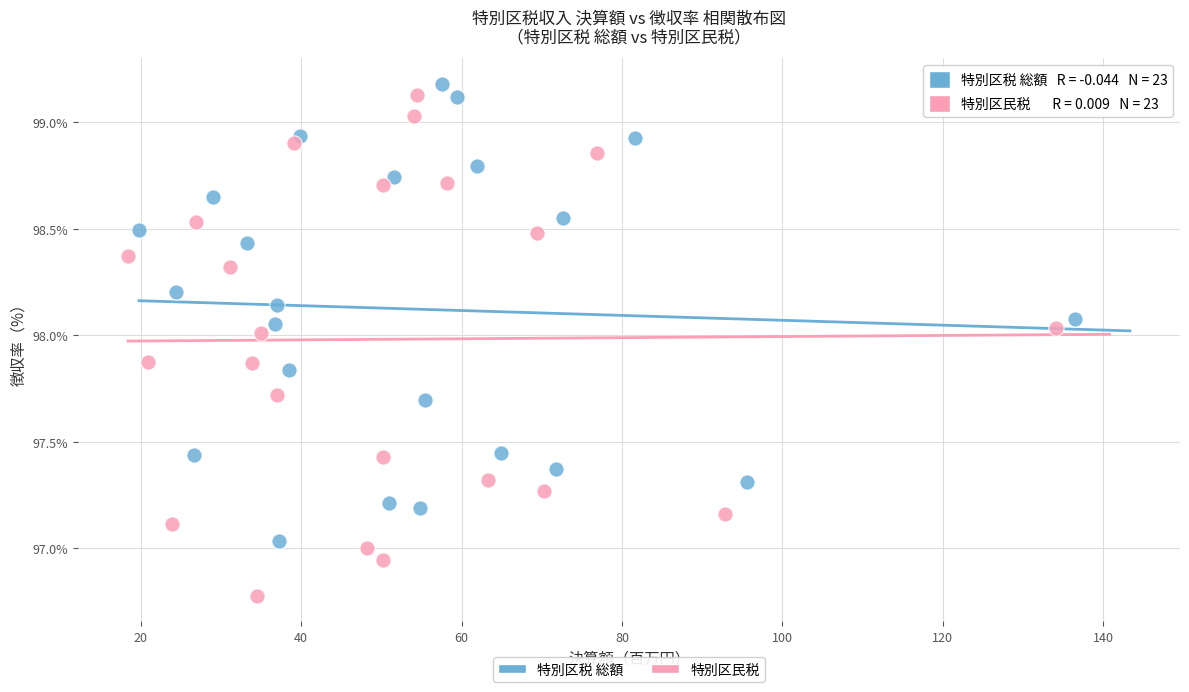

Which series has the widest spread of Y values?

特別区民税